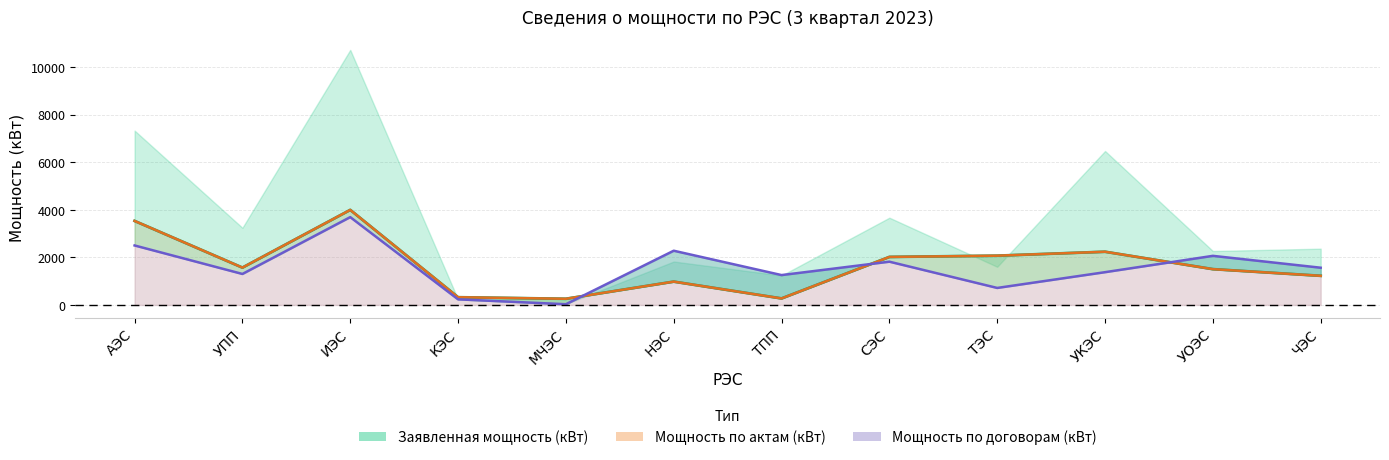

Does the chart display data point markers on the line(s)?

No